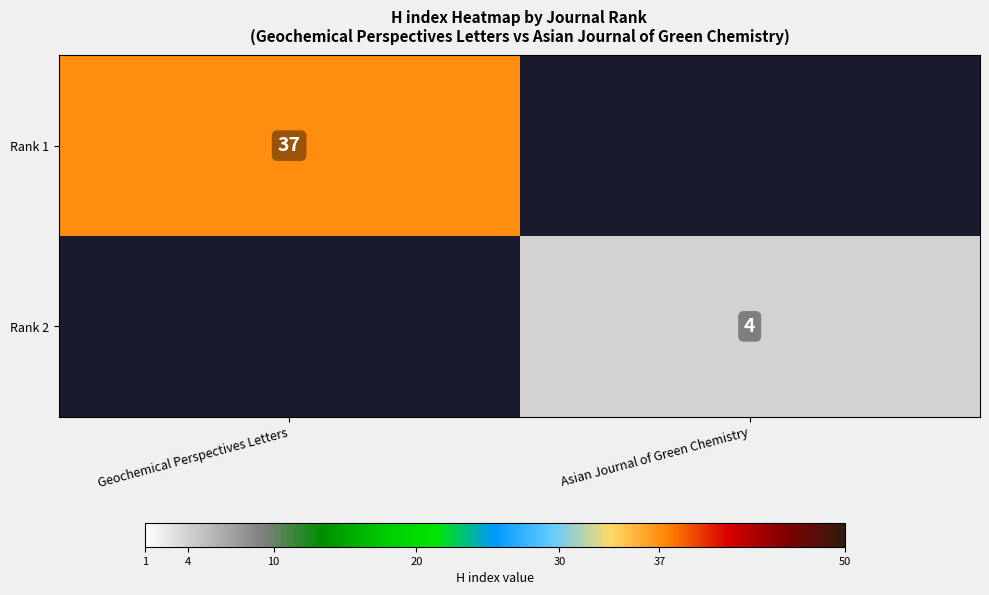

What is the maximum value shown in the chart?

37